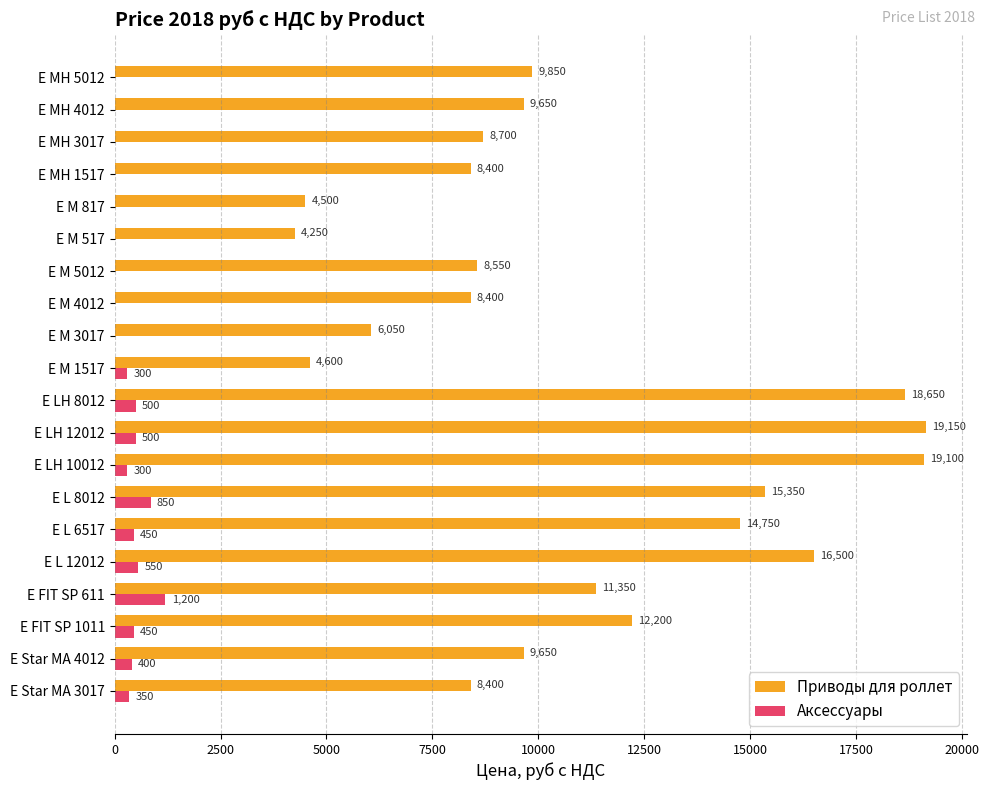

Count the number of categories in the chart.

20